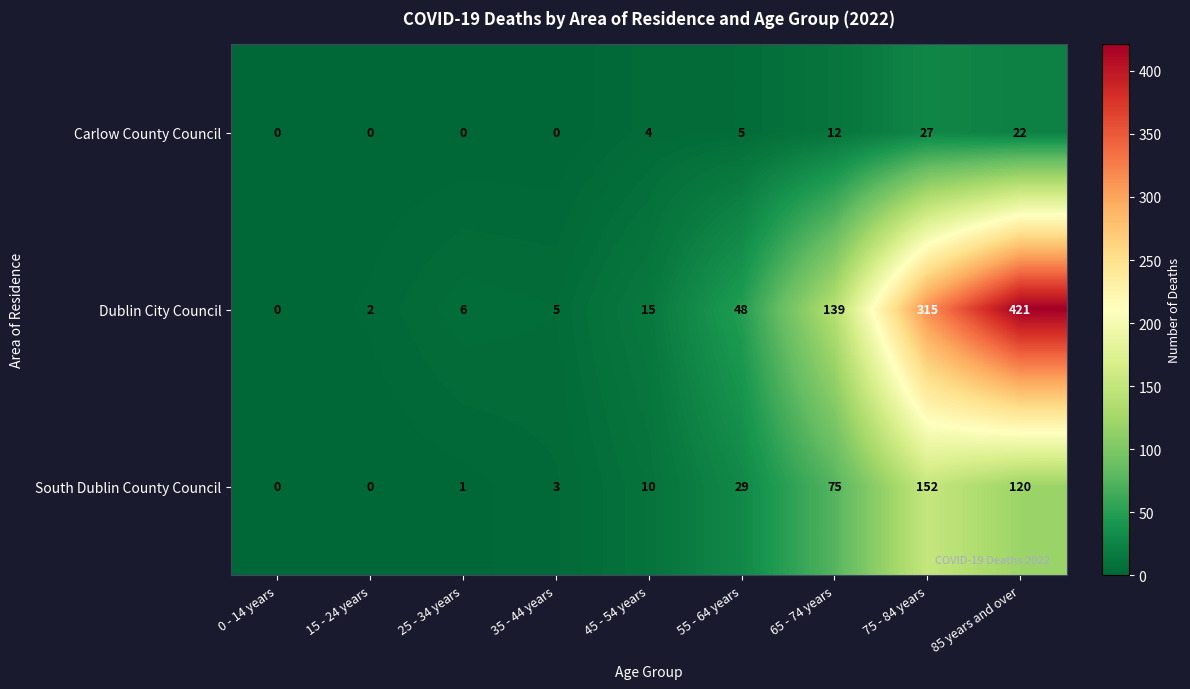

Rank the series by their maximum value, from lowest to highest.

Carlow County Council, South Dublin County Council, Dublin City Council